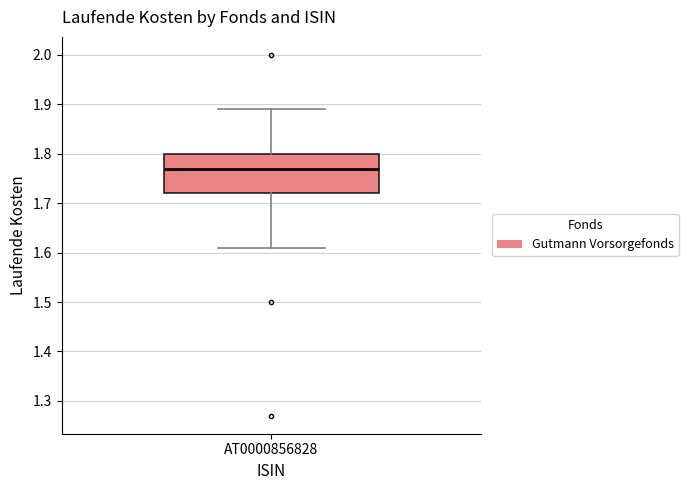

Read this box plot against the y-axis: the position of the median line, the range covered by the box, and the ends of both whiskers. The values are not printed on the chart, so give them approximately, as read against the axis.

median 1.77, box 1.72 to 1.80, whiskers 1.61 to 1.89